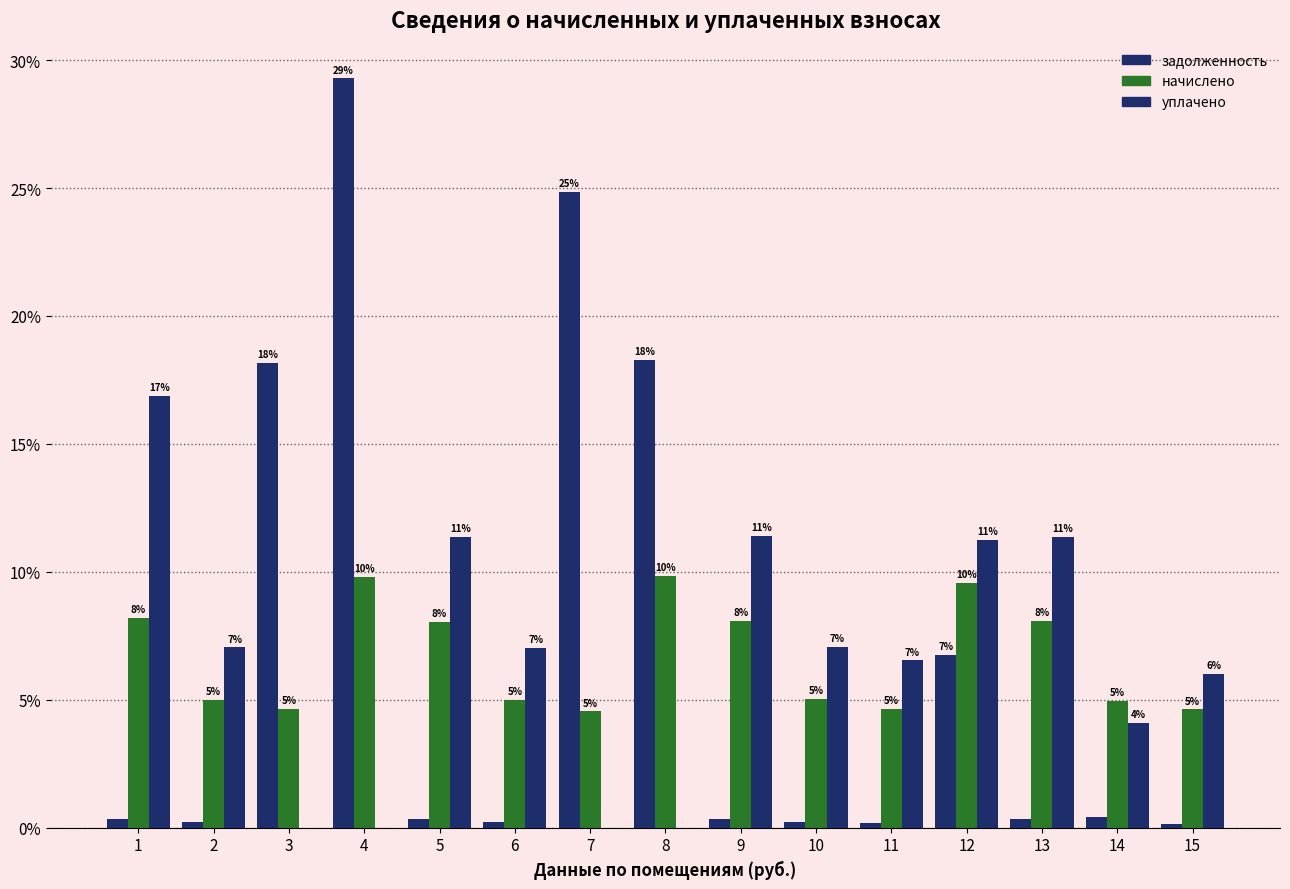

At which label is начислено closest to 7?

5